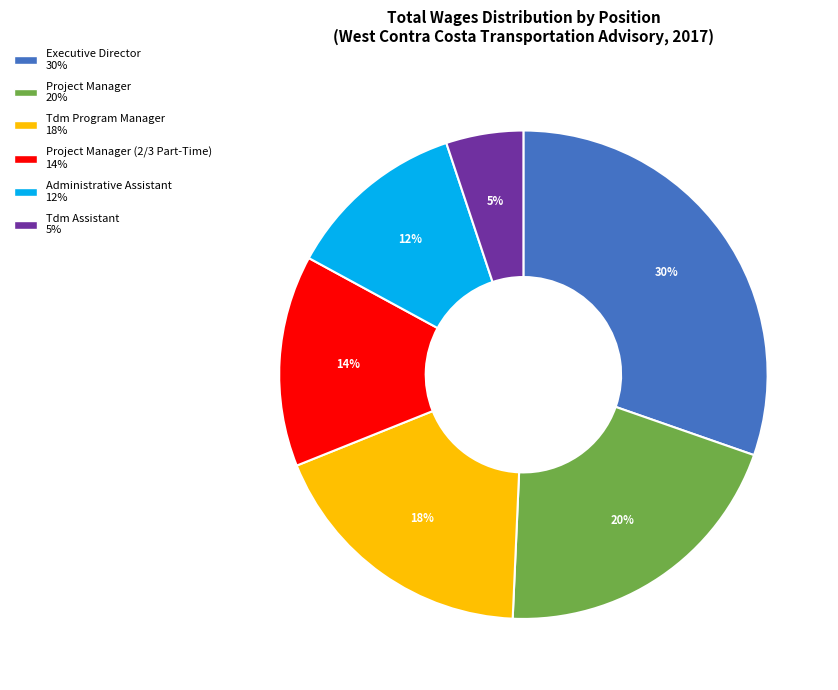

Does any single category account for the majority?

No